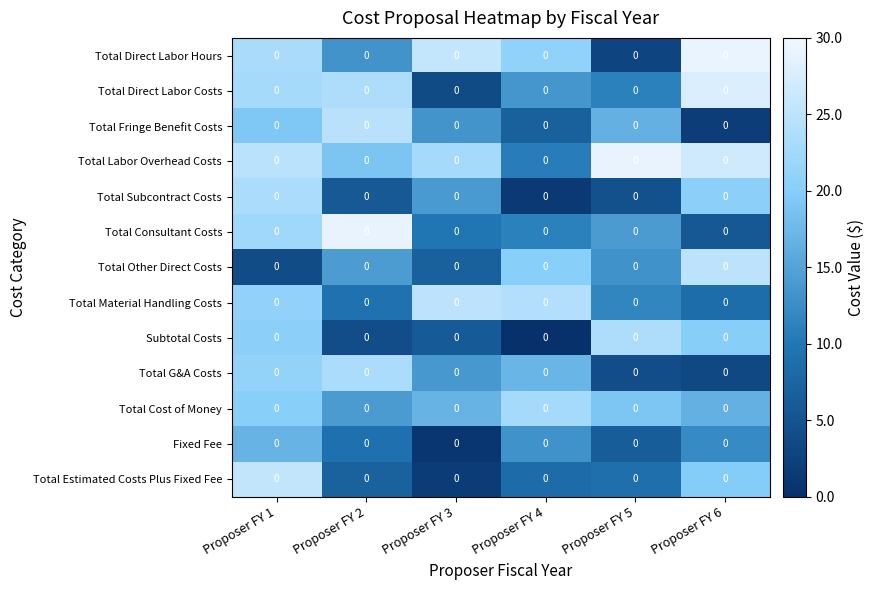

At how many categories does at least one series exceed 17?

6